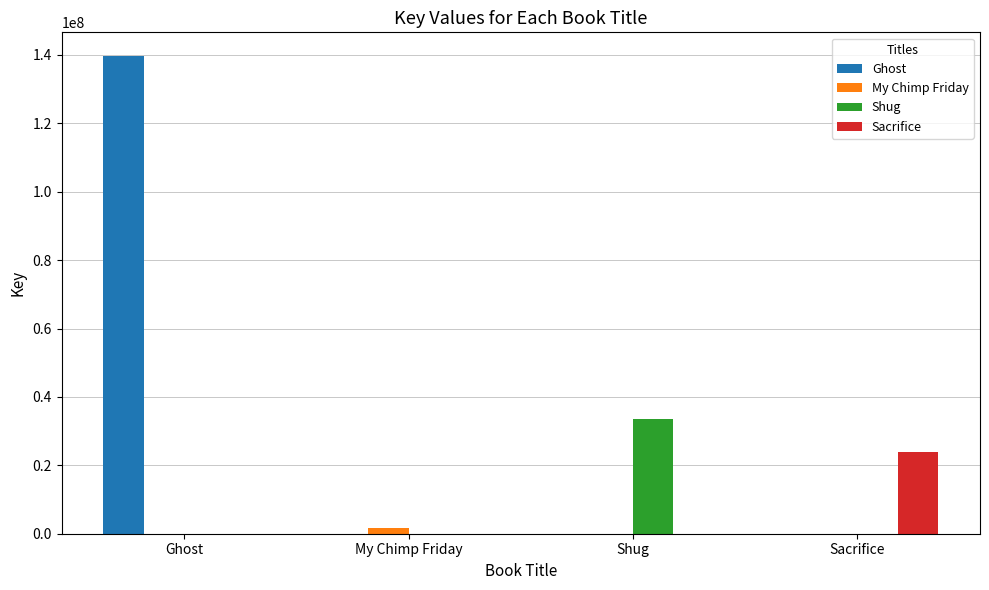

What is the average value of the Sacrifice series?

5958557